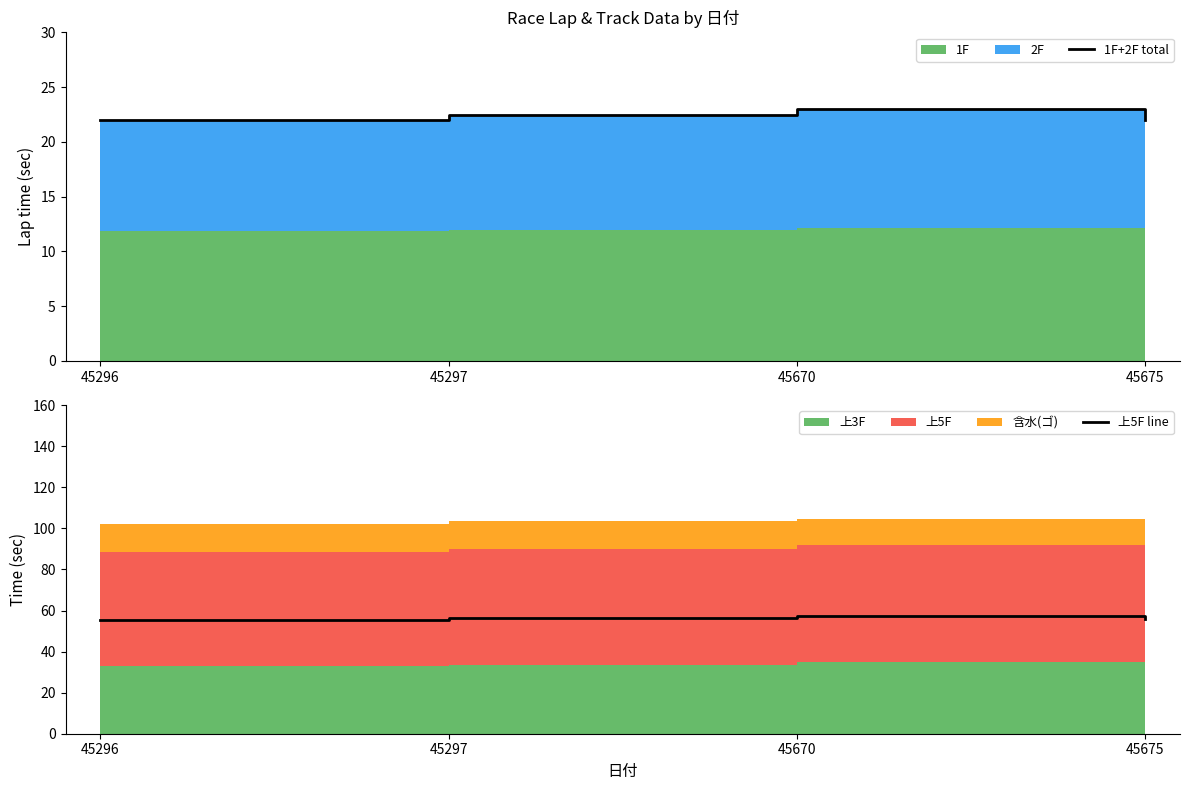

The value of 上5F line at 45675 is 55.8. True or false?

True